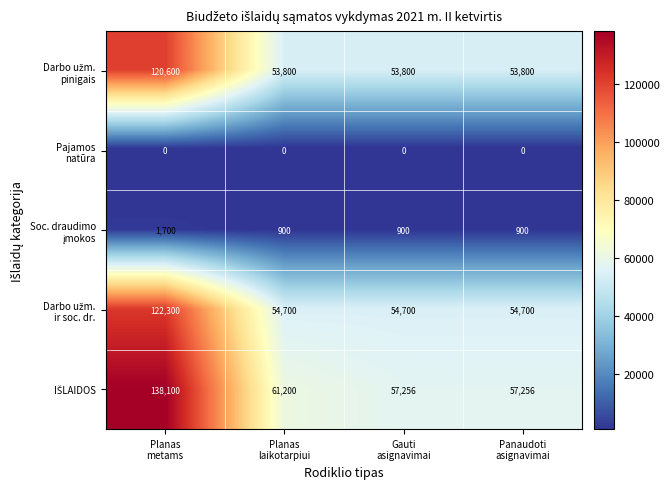

What is the maximum value shown in the chart?

138100